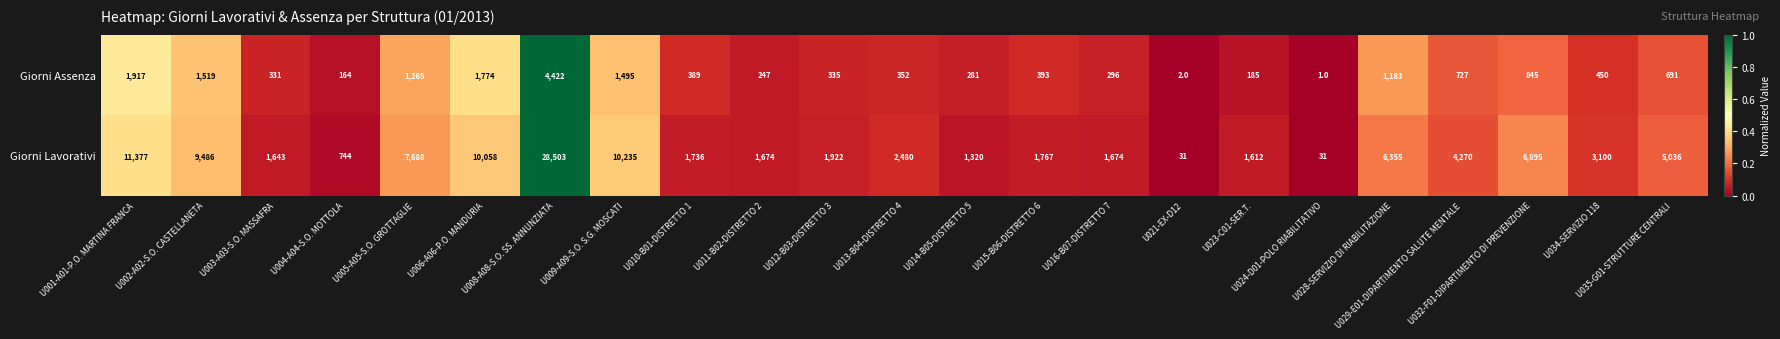

List the series in order of their peak value, highest first.

Giorni Lavorativi, Giorni Assenza